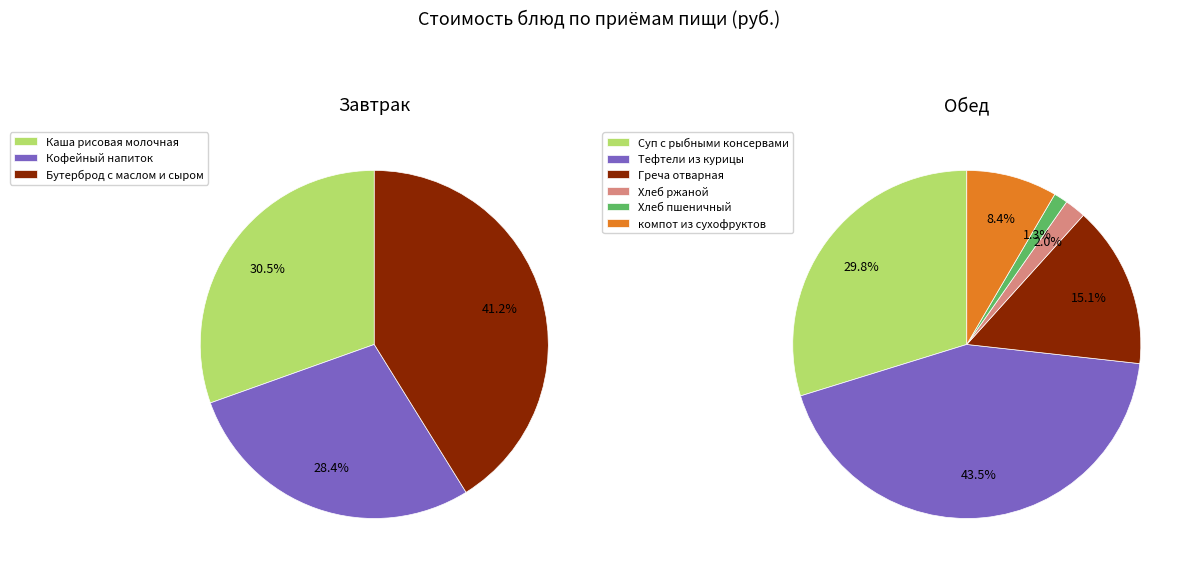

Does Греча отварная represent more than half of the total?

No